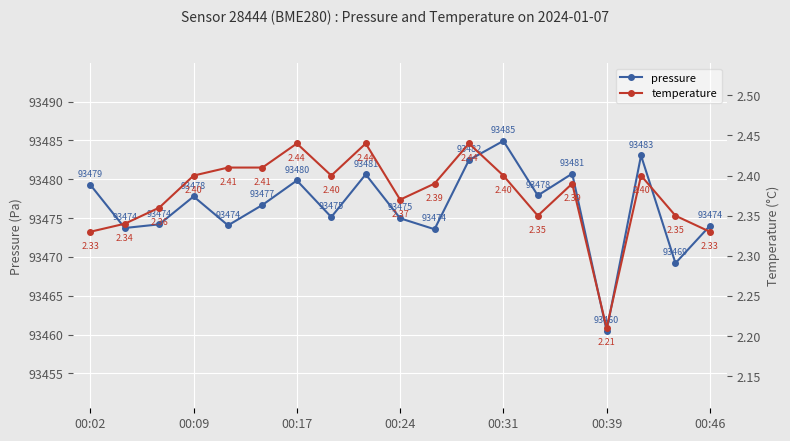

True or false: pressure and temperature intersect in this chart.

False